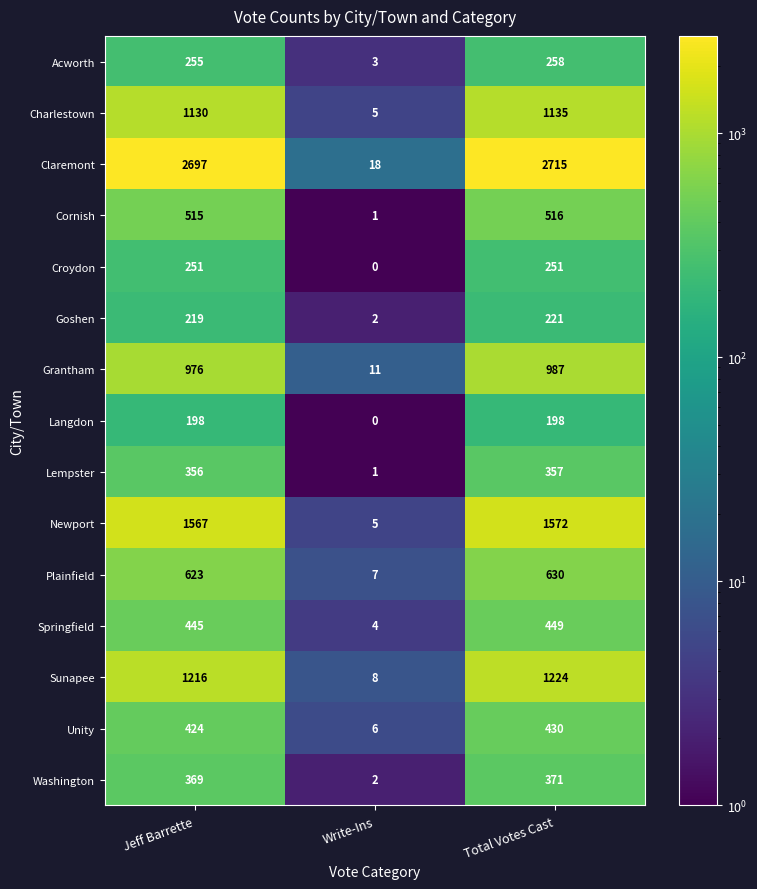

Where is Grantham nearest to the value 499?

Jeff Barrette